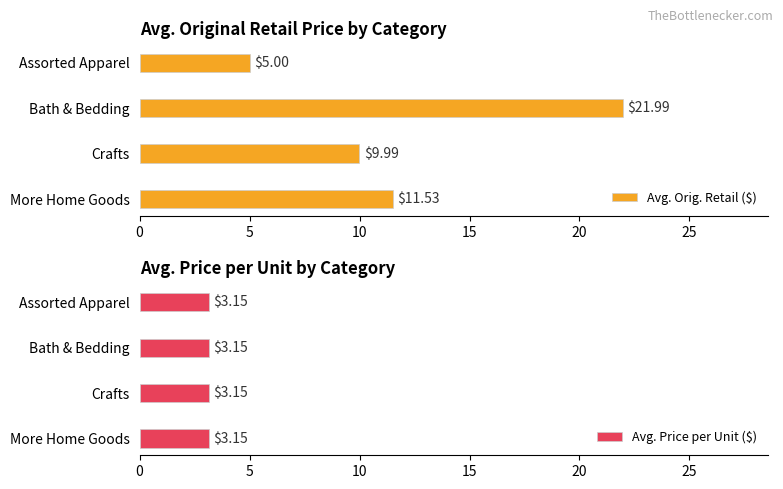

What is the difference between the Avg. Orig. Retail ($) values at More Home Goods and Bath & Bedding?

10.5